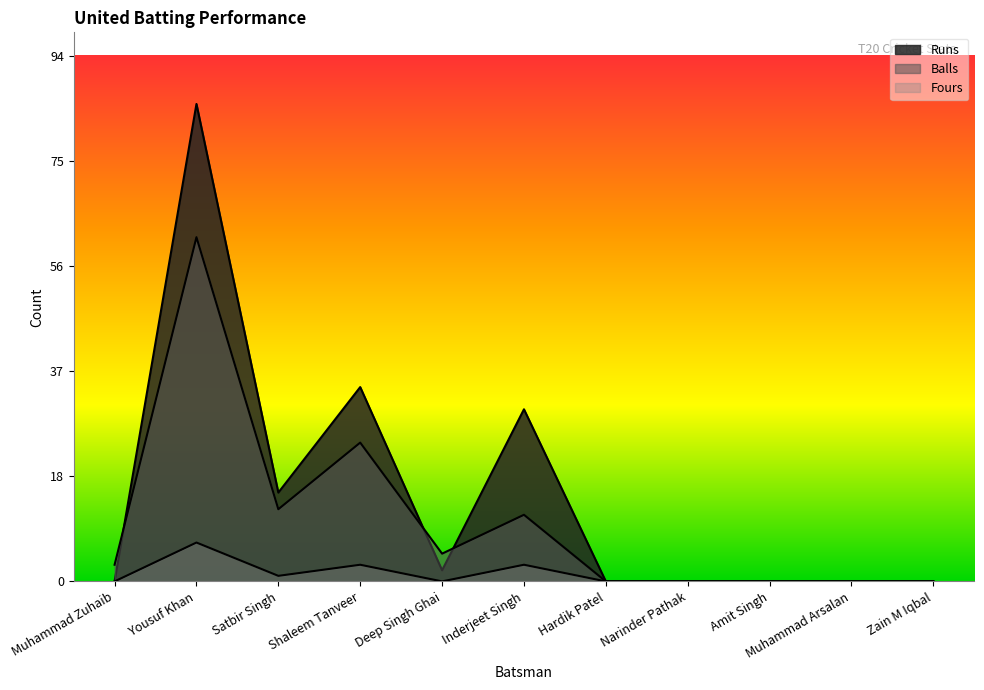

List the series in order of their peak value, highest first.

Runs, Balls, Fours